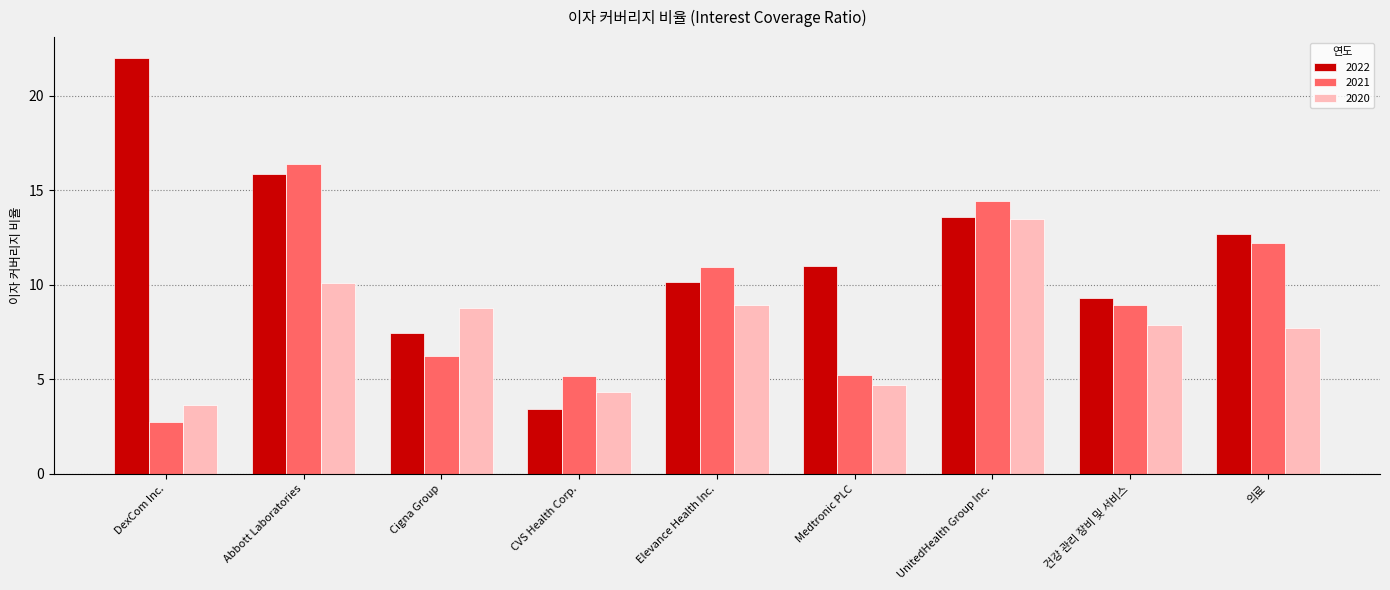

What is the label of the 8th bar from the right?

Abbott Laboratories